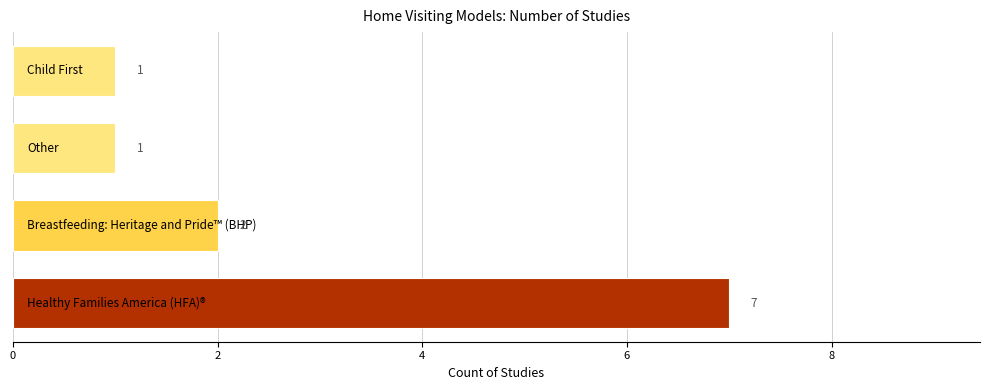

What is the sum of all values?

11